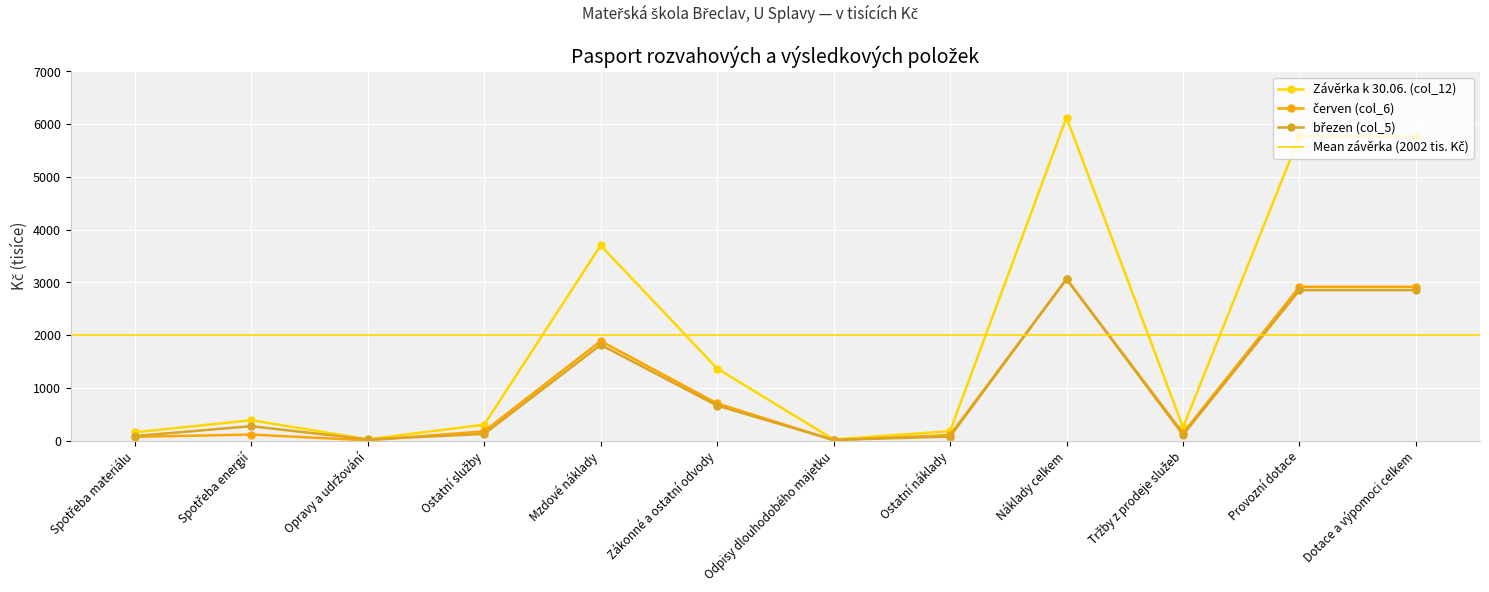

Which series has the largest range (max minus min)?

Závěrka k 30.06. (col_12)